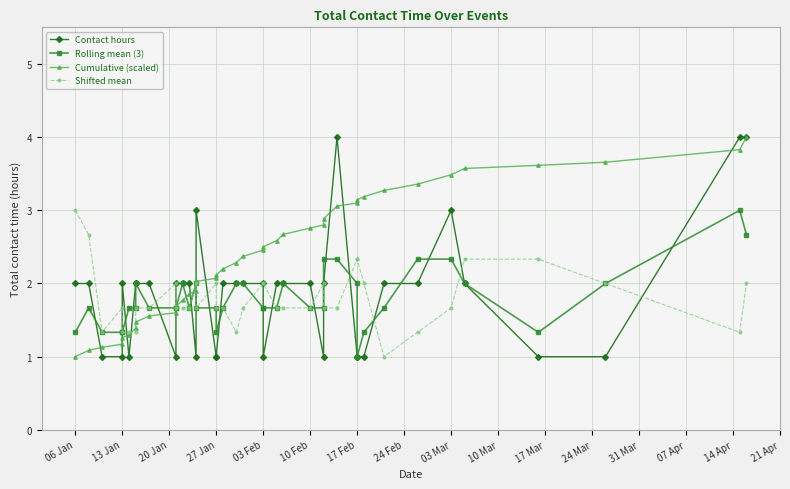

The value of Shifted mean at 06 Jan is 3.0. True or false?

True